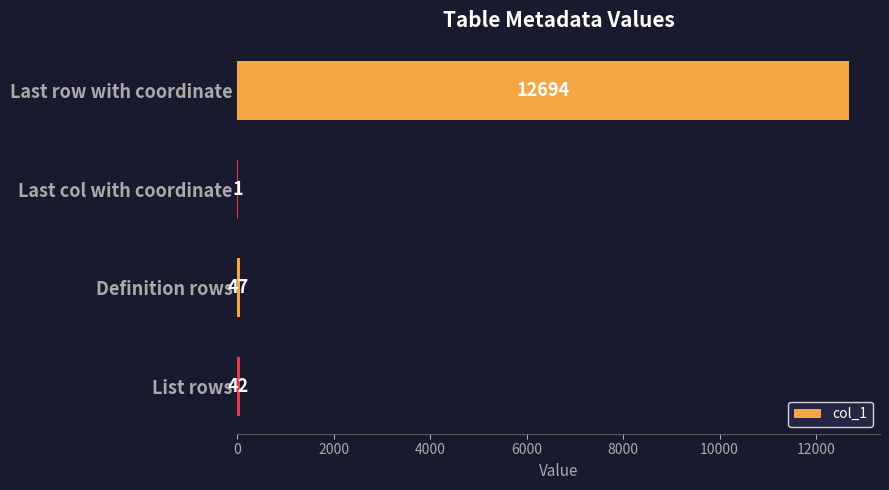

The chart shows a value of 1 at Last col with coordinate. True or false?

True